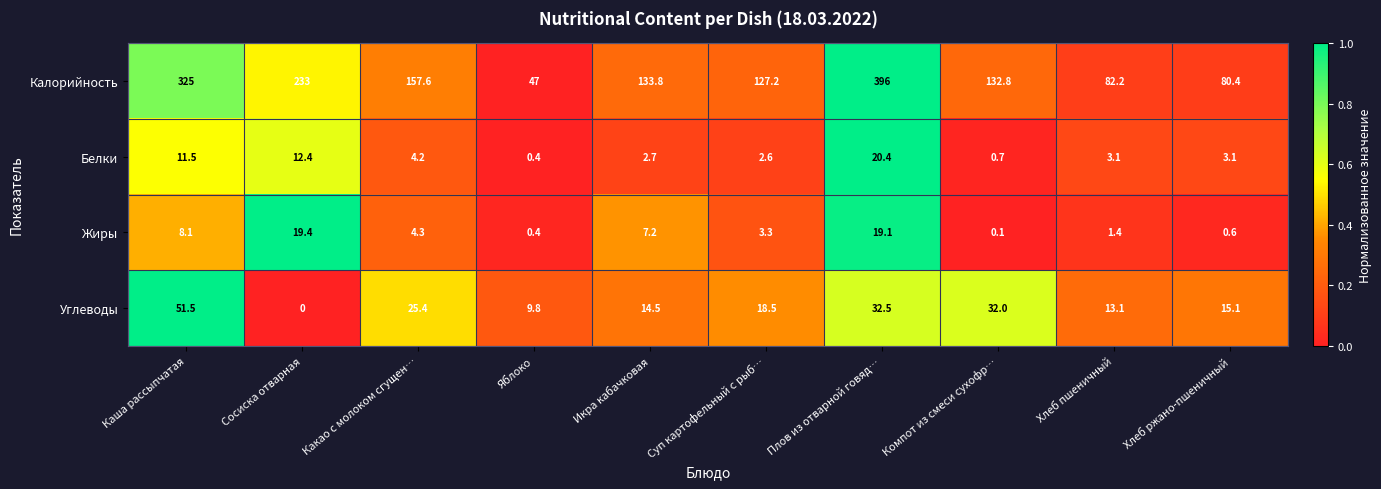

Which series has the widest spread of values?

Калорийность